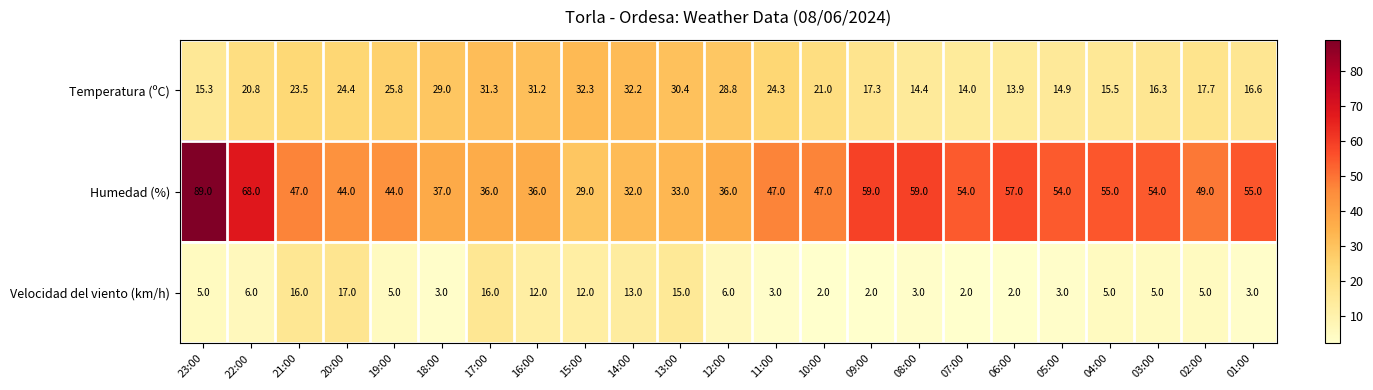

What is the total value across all series at 19:00?

74.8